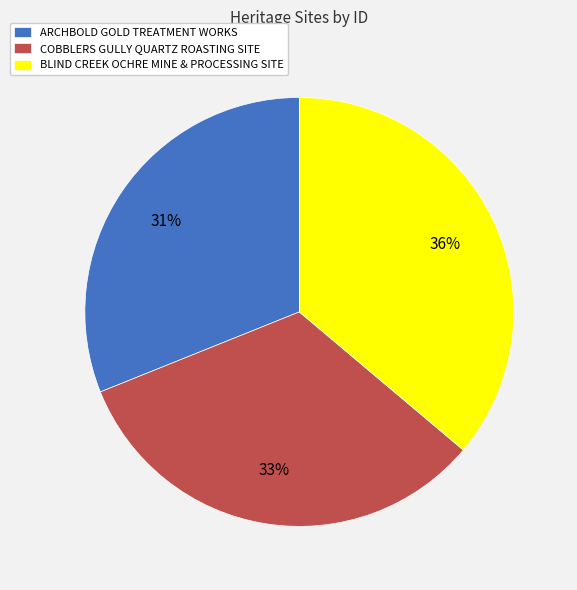

The BLIND CREEK OCHRE MINE & PROCESSING SITE slice represents 36% of the pie. True or false?

True